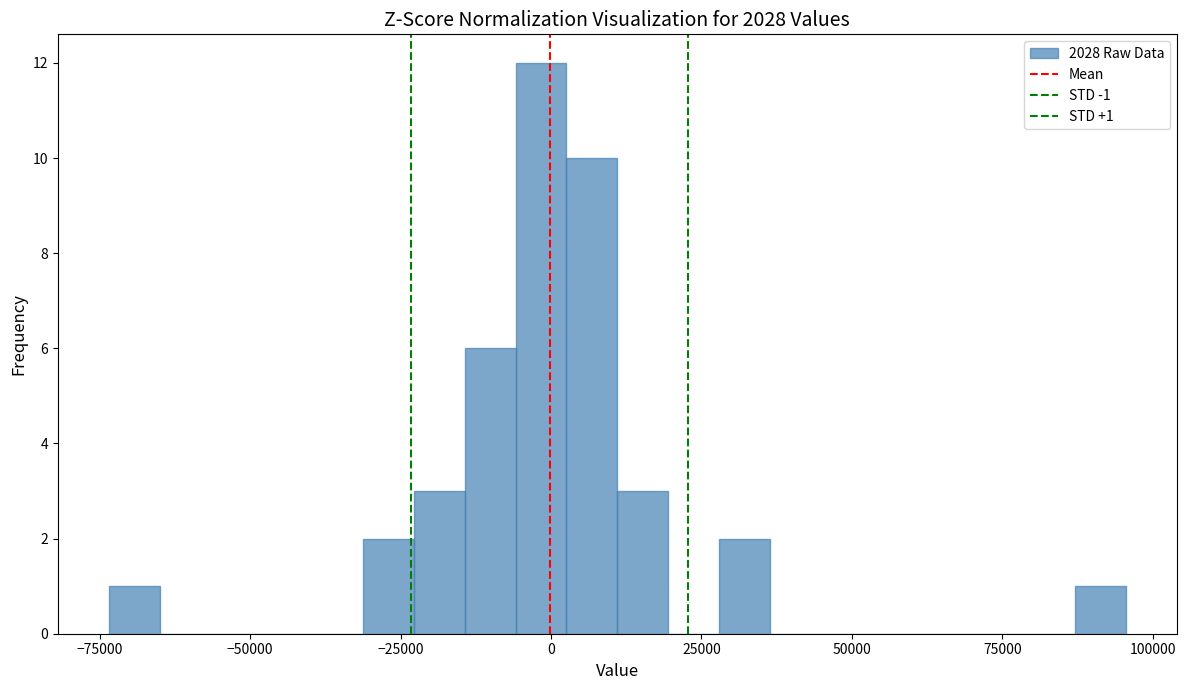

Around what value on the x-axis is the tallest bar? Give the approximate position of its centre, as read against the axis.

0